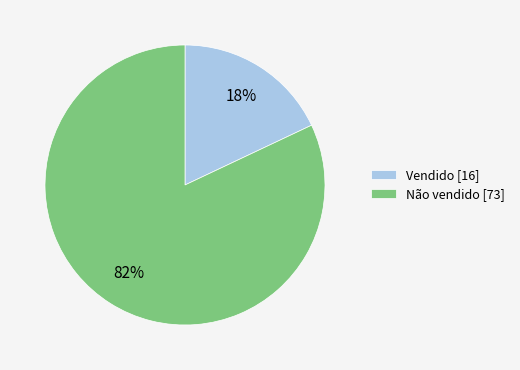

What is the smallest slice in the pie chart?

Vendido